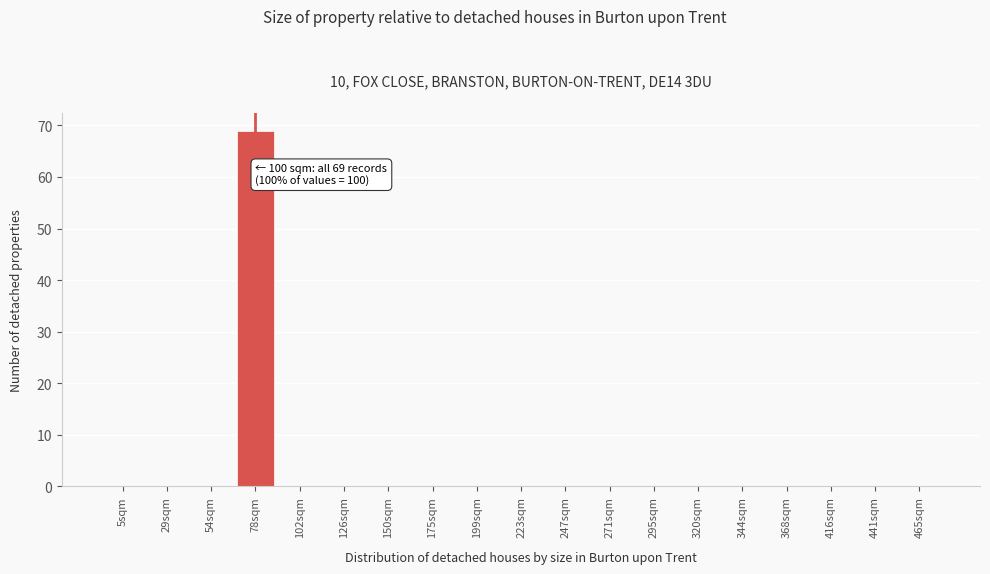

Reading left to right, transcribe all the data shown in this chart.

5sqm=0	29sqm=0	54sqm=0	78sqm=69	102sqm=0	126sqm=0	150sqm=0	175sqm=0	199sqm=0	223sqm=0	247sqm=0	271sqm=0	295sqm=0	320sqm=0	344sqm=0	368sqm=0	416sqm=0	441sqm=0	465sqm=0